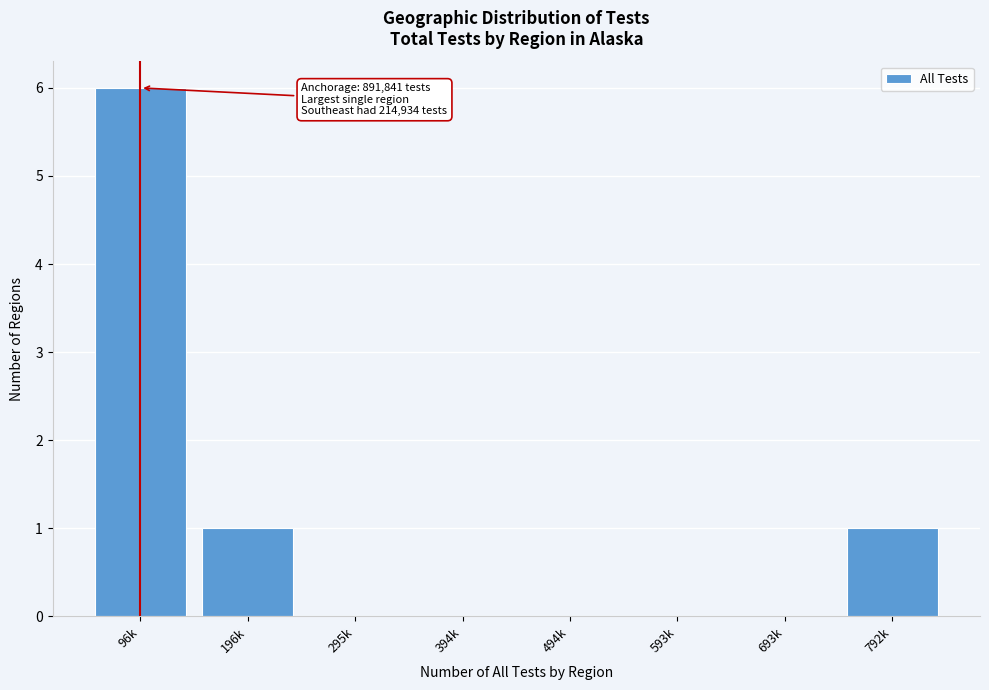

Reading left to right, transcribe all the data shown in this chart.

96k=6	196k=1	295k=0	394k=0	494k=0	593k=0	693k=0	792k=1